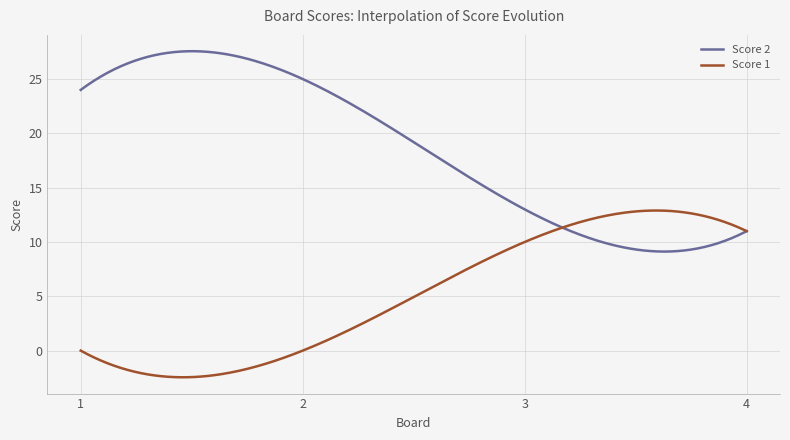

Which series has the largest range (max minus min)?

Score 2